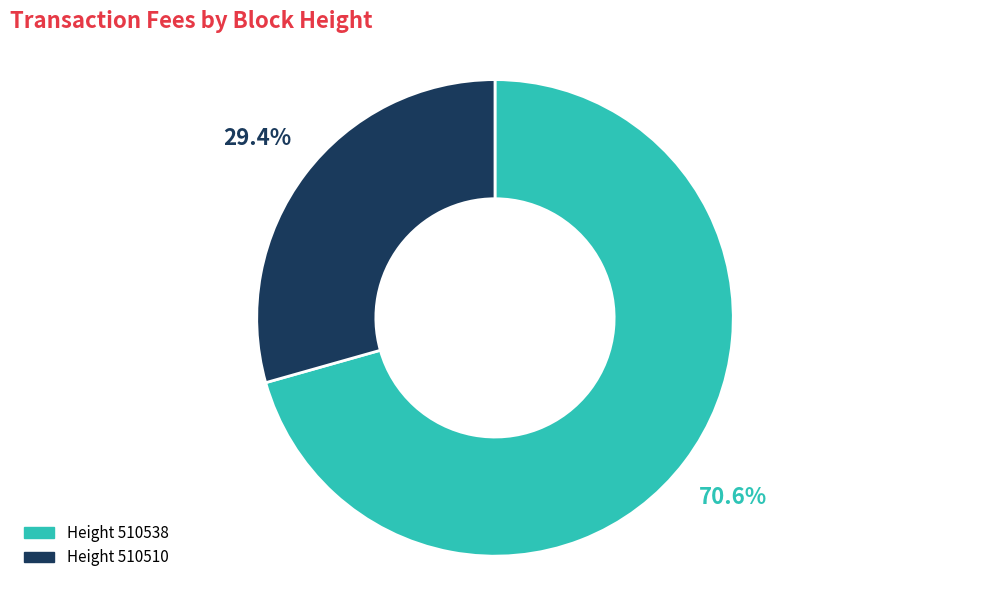

Does any single category account for the majority?

Yes